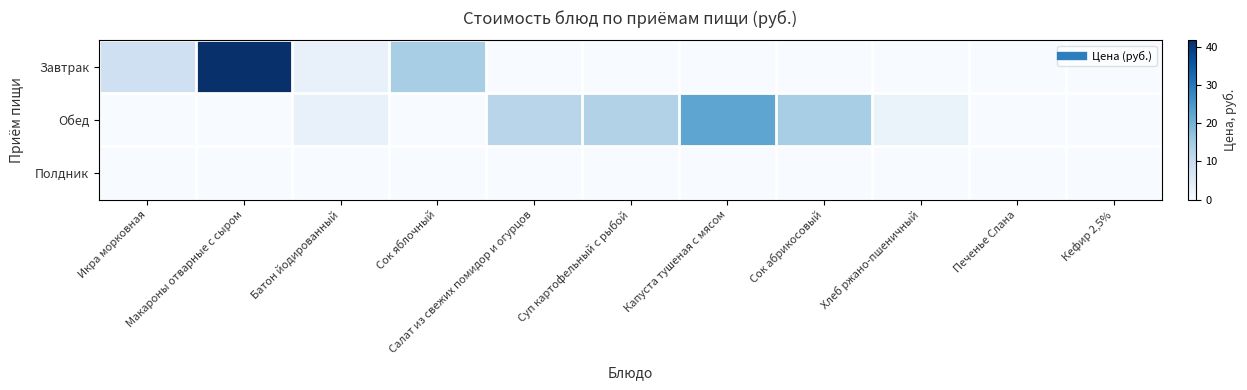

Which series changed the most between Макароны отварные с сыром and Салат из свежих помидор и огурцов?

Завтрак